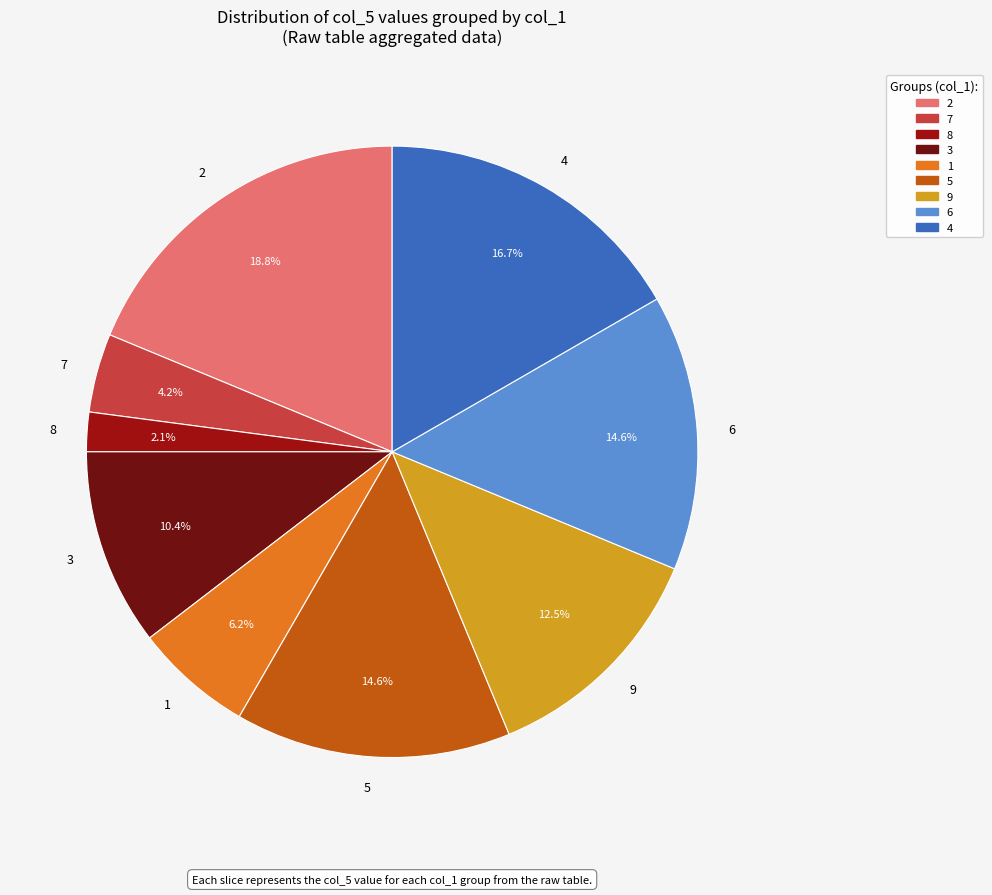

Approximately how many times larger is the value at 3 compared to 6?

0.7